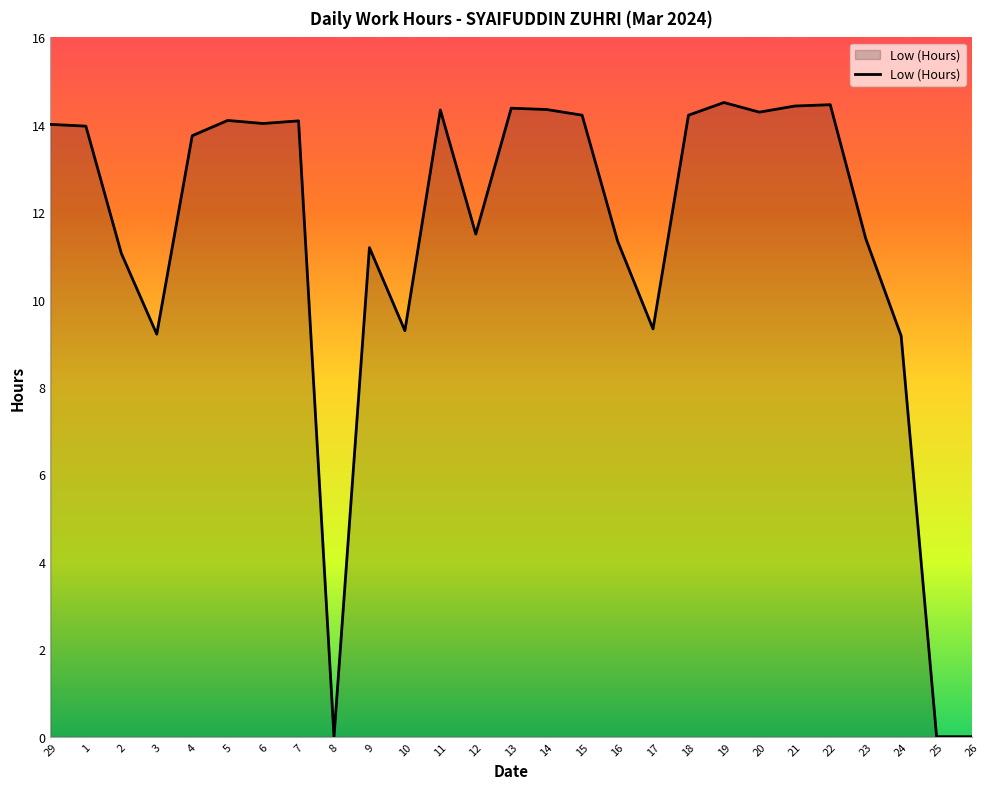

Count the number of data series in this chart.

1